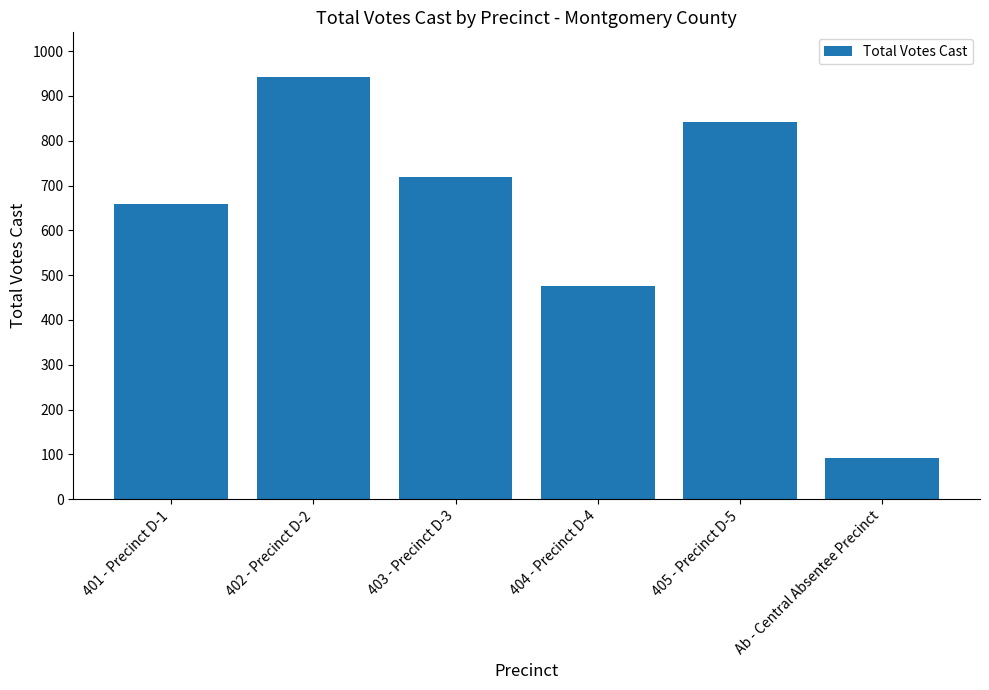

What is the ratio of the value at Ab - Central Absentee Precinct to the value at 405 - Precinct D-5?

0.1